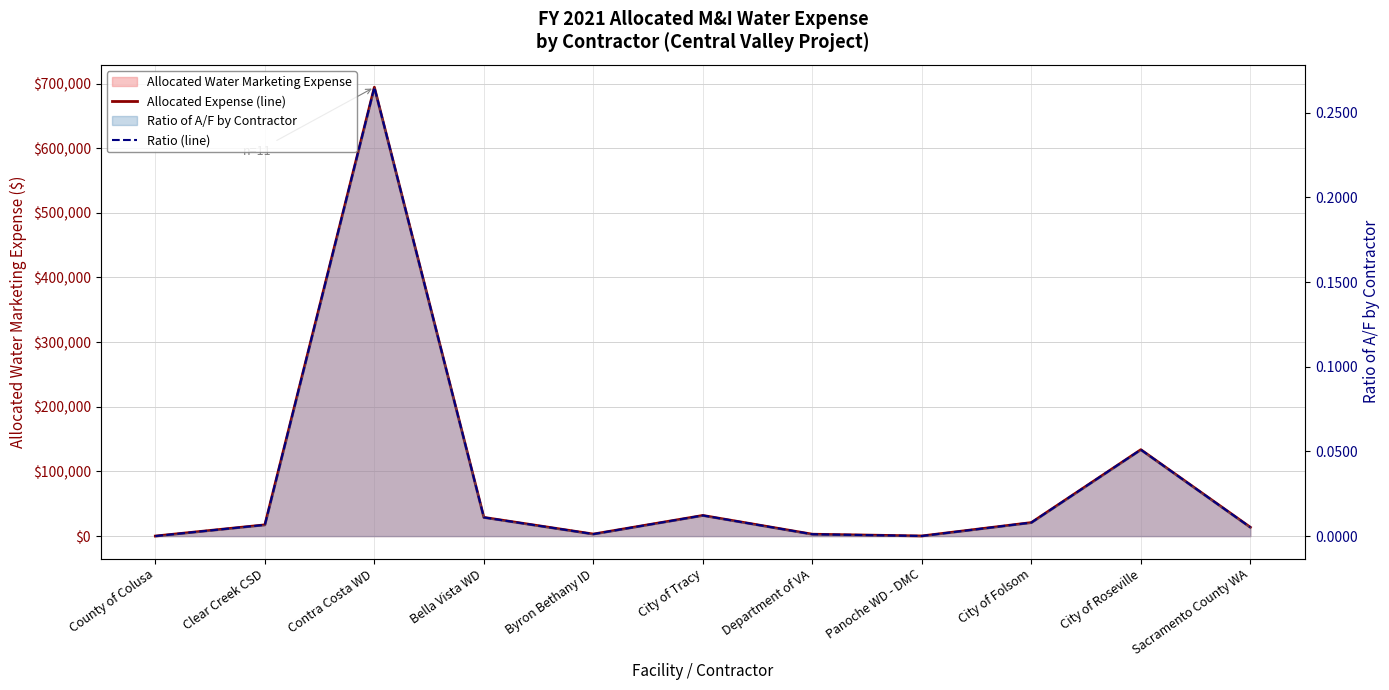

True or false: Ratio (line) has more than 1 points higher than both neighbors.

True